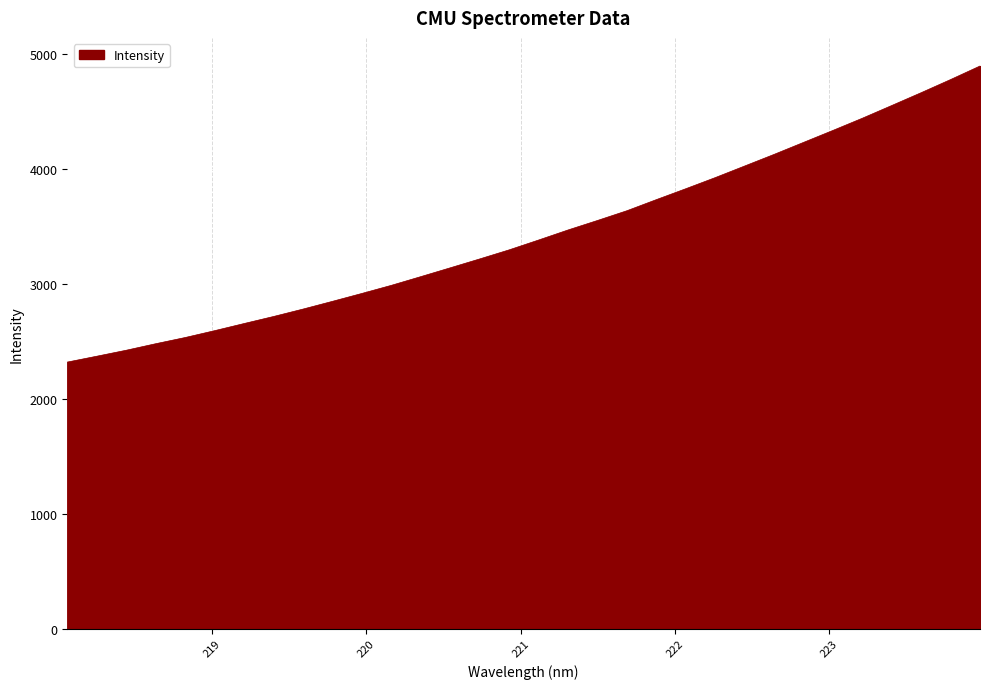

What is the difference between the maximum and minimum values?

2574.6